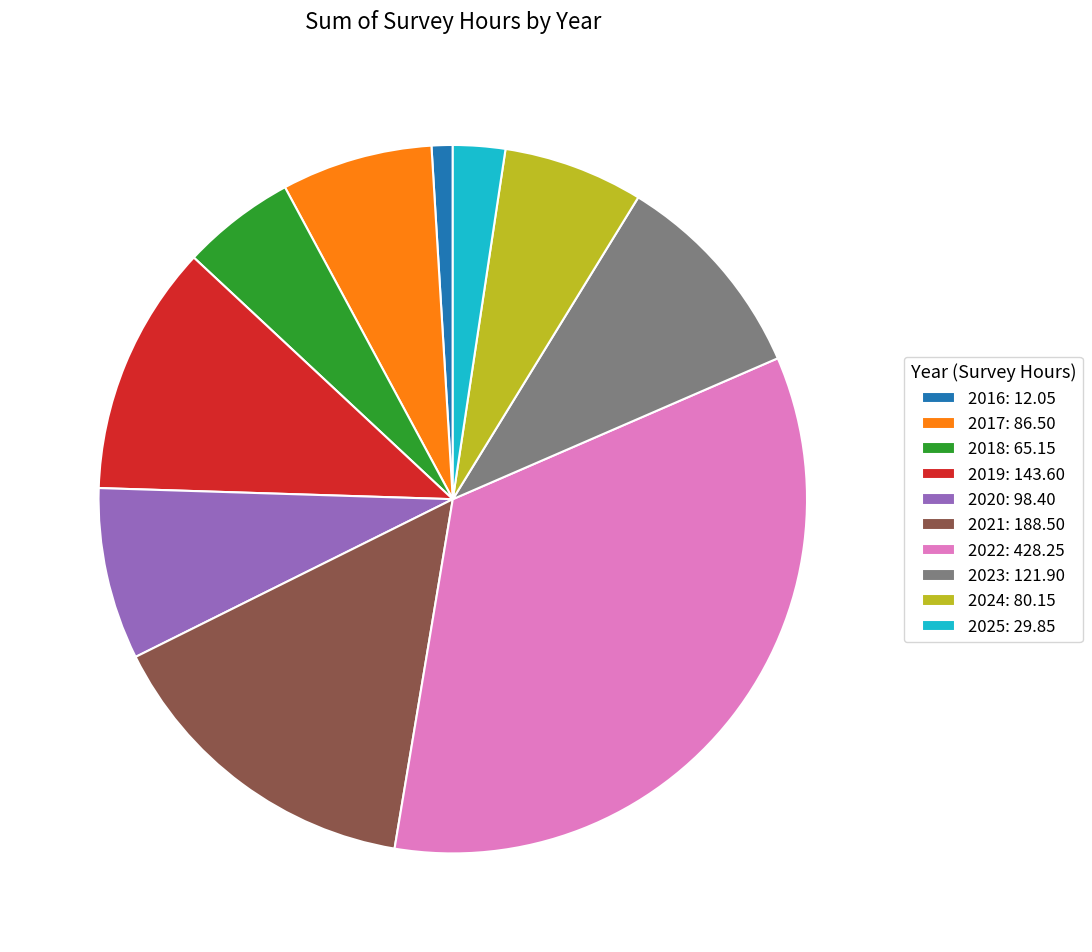

Do 2024: 80.15 and 2023: 121.90 together represent more than half of the pie?

No